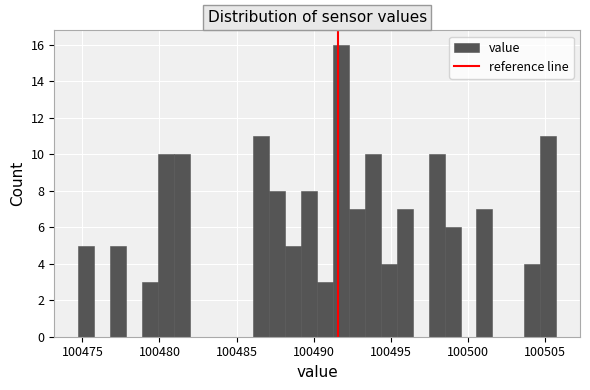

Around what value on the x-axis is the tallest bar? Give the approximate position of its centre, as read against the axis.

100492.0